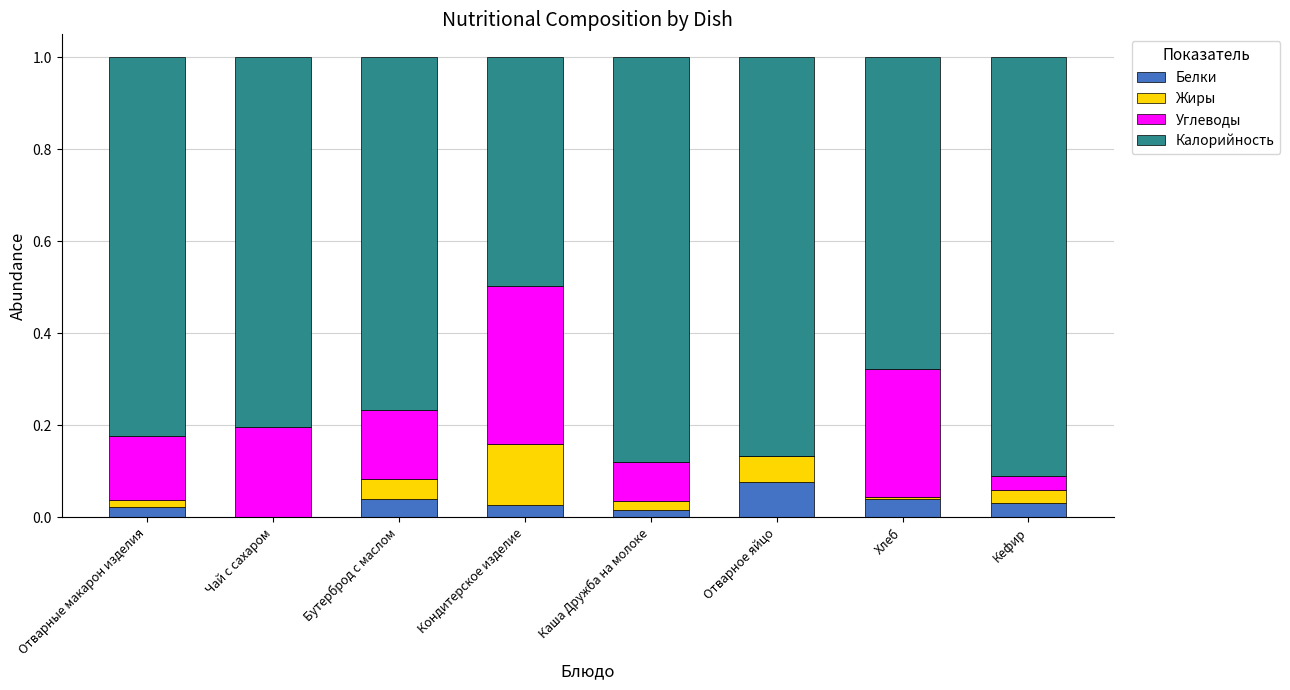

How many categories are shown in the chart?

8